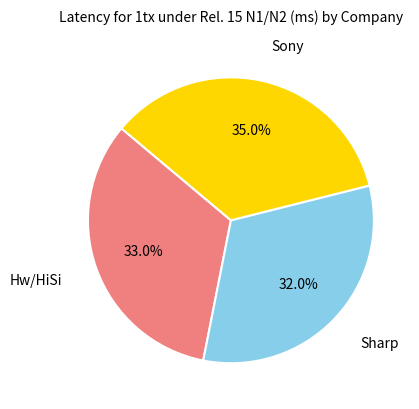

Is there any slice that represents more than half of the pie?

No